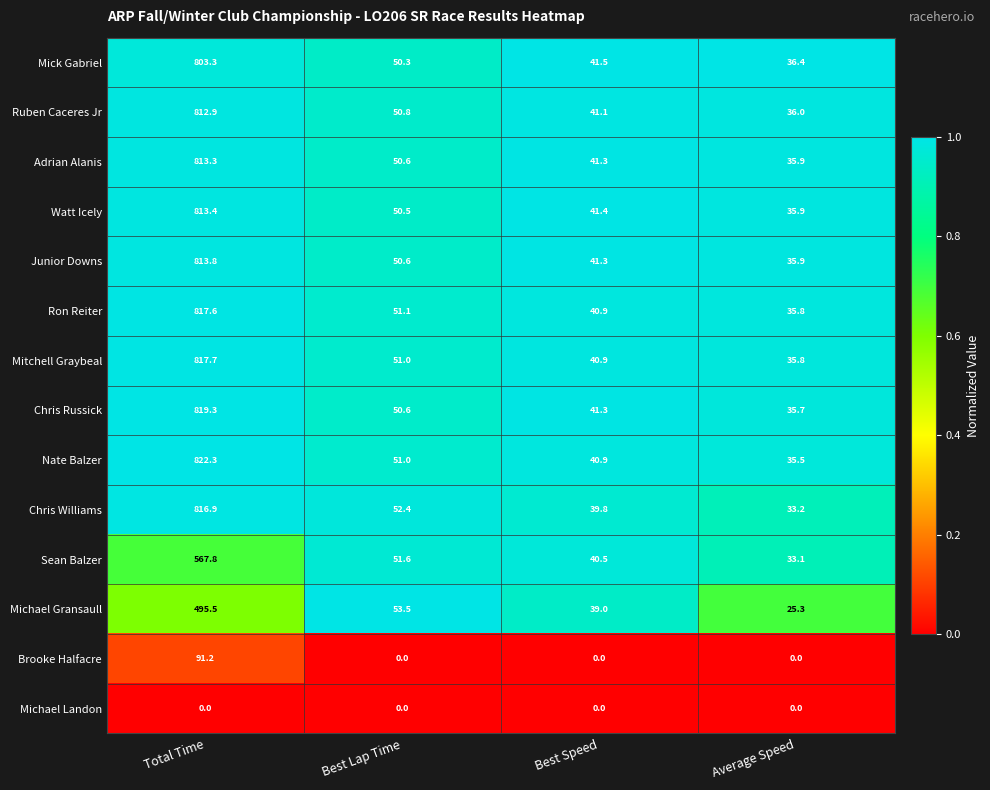

What is the average value of the Adrian Alanis series?

235.3